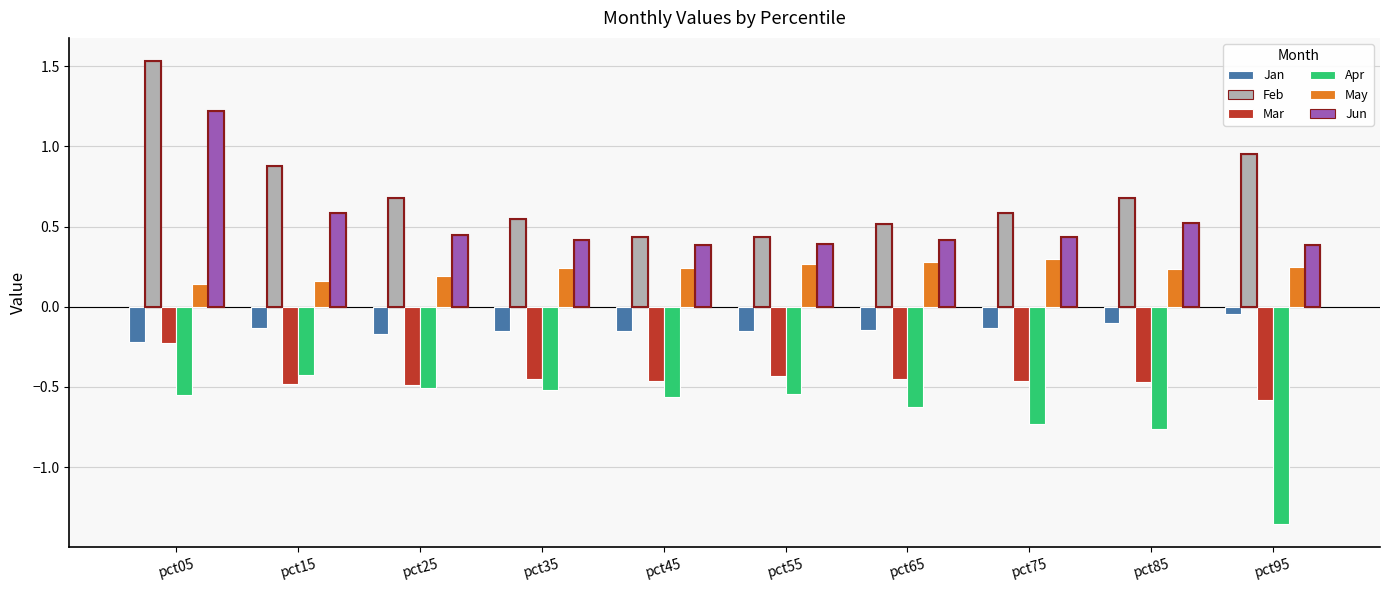

Reading left to right, transcribe all the data shown in this chart.

Jan: pct05=-0.2	pct15=-0.1	pct25=-0.2	pct35=-0.2	pct45=-0.2	pct55=-0.1	pct65=-0.1	pct75=-0.1	pct85=-0.1	pct95=-0.0
Feb: pct05=1.5	pct15=0.9	pct25=0.7	pct35=0.5	pct45=0.4	pct55=0.4	pct65=0.5	pct75=0.6	pct85=0.7	pct95=1.0
Mar: pct05=-0.2	pct15=-0.5	pct25=-0.5	pct35=-0.5	pct45=-0.5	pct55=-0.4	pct65=-0.5	pct75=-0.5	pct85=-0.5	pct95=-0.6
Apr: pct05=-0.6	pct15=-0.4	pct25=-0.5	pct35=-0.5	pct45=-0.6	pct55=-0.5	pct65=-0.6	pct75=-0.7	pct85=-0.8	pct95=-1.4
May: pct05=0.1	pct15=0.2	pct25=0.2	pct35=0.2	pct45=0.2	pct55=0.3	pct65=0.3	pct75=0.3	pct85=0.2	pct95=0.2
Jun: pct05=1.2	pct15=0.6	pct25=0.4	pct35=0.4	pct45=0.4	pct55=0.4	pct65=0.4	pct75=0.4	pct85=0.5	pct95=0.4